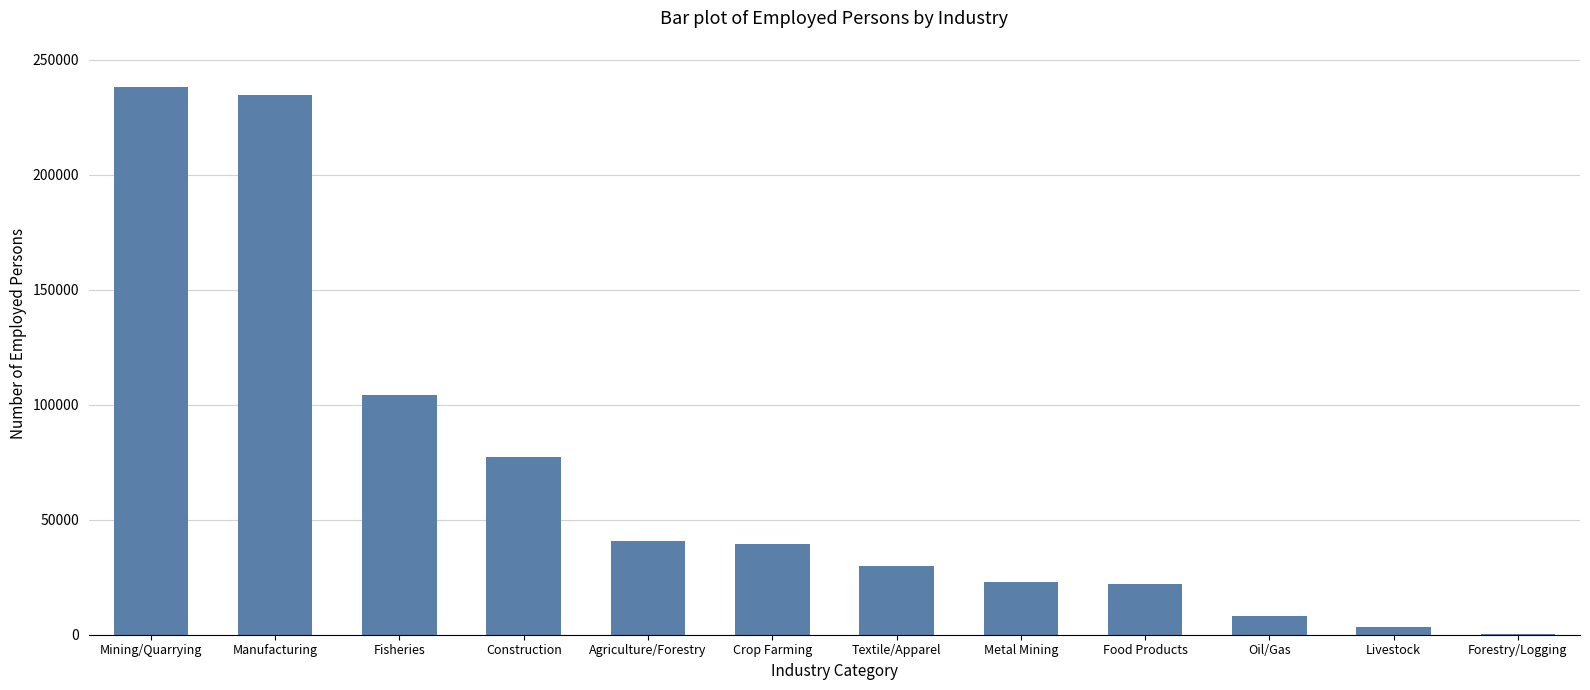

Which has a higher value, Textile/Apparel or Food Products?

Textile/Apparel